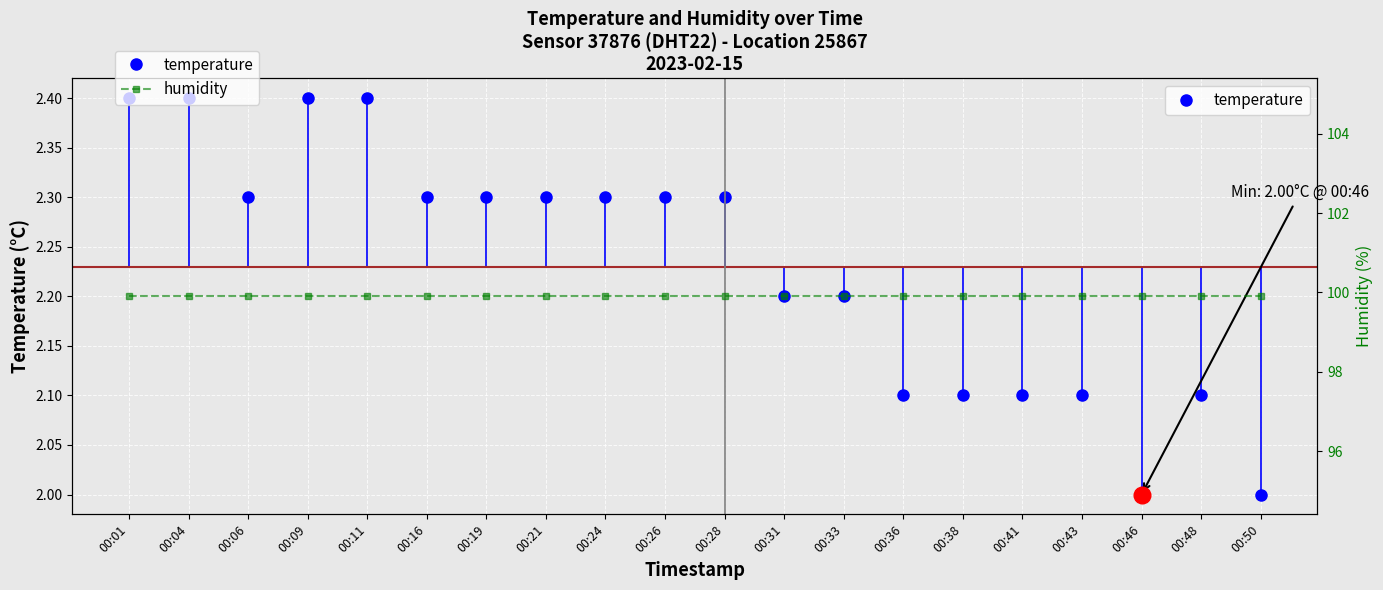

Is it true that humidity equals 99.9 at 00:48?

True